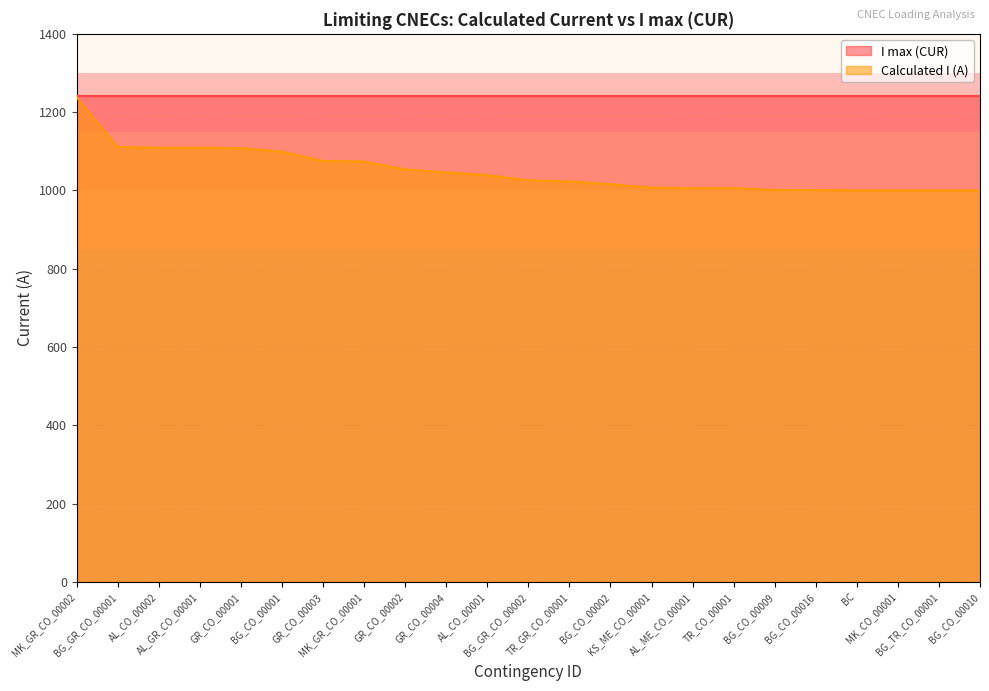

At which label does the data first exceed 1026?

MK_GR_CO_00002